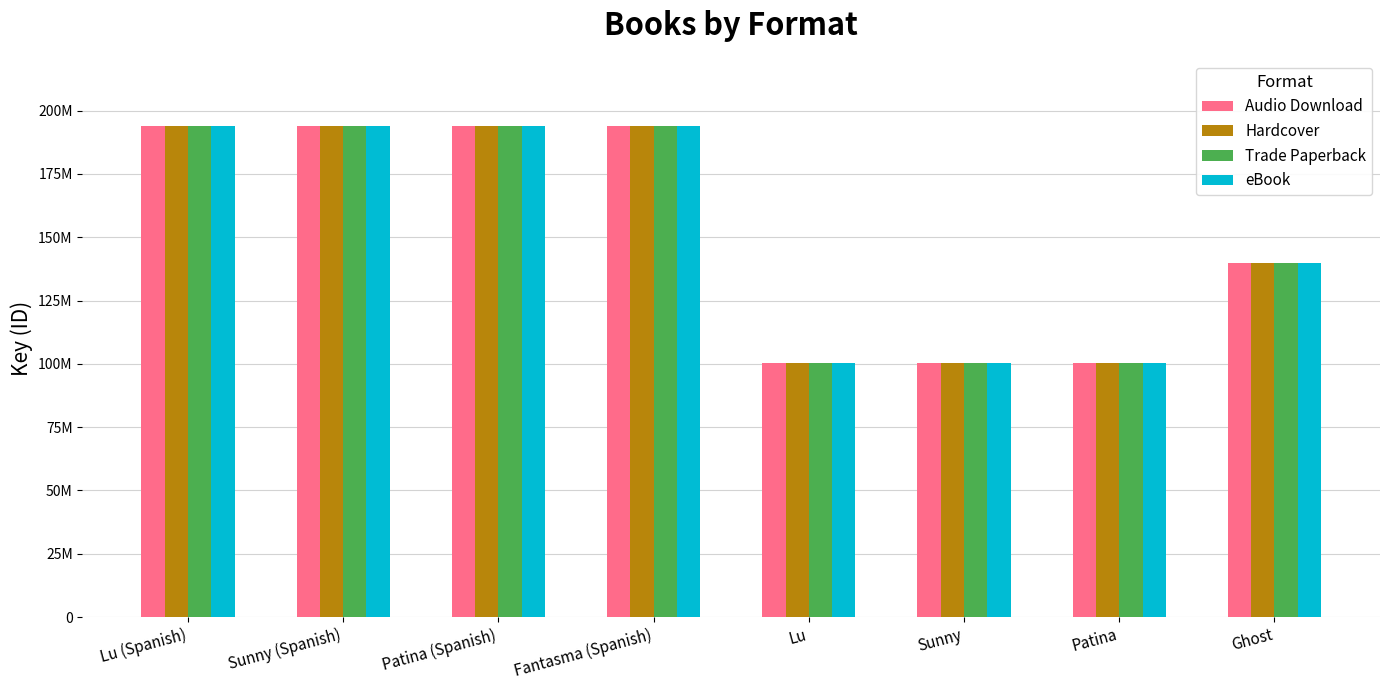

Which series has the largest total across all categories?

Audio Download